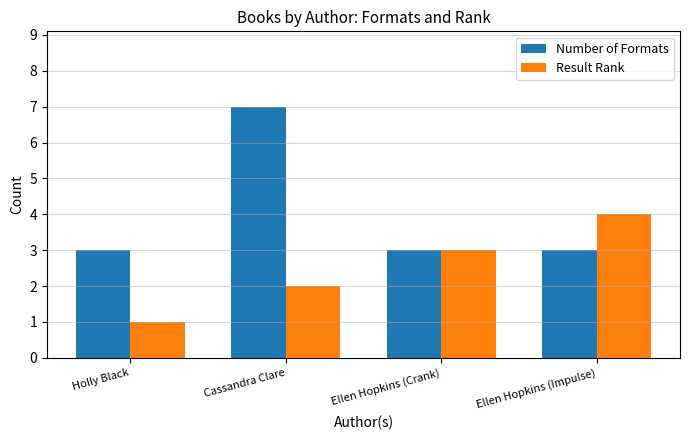

How many distinct data groups are displayed?

2